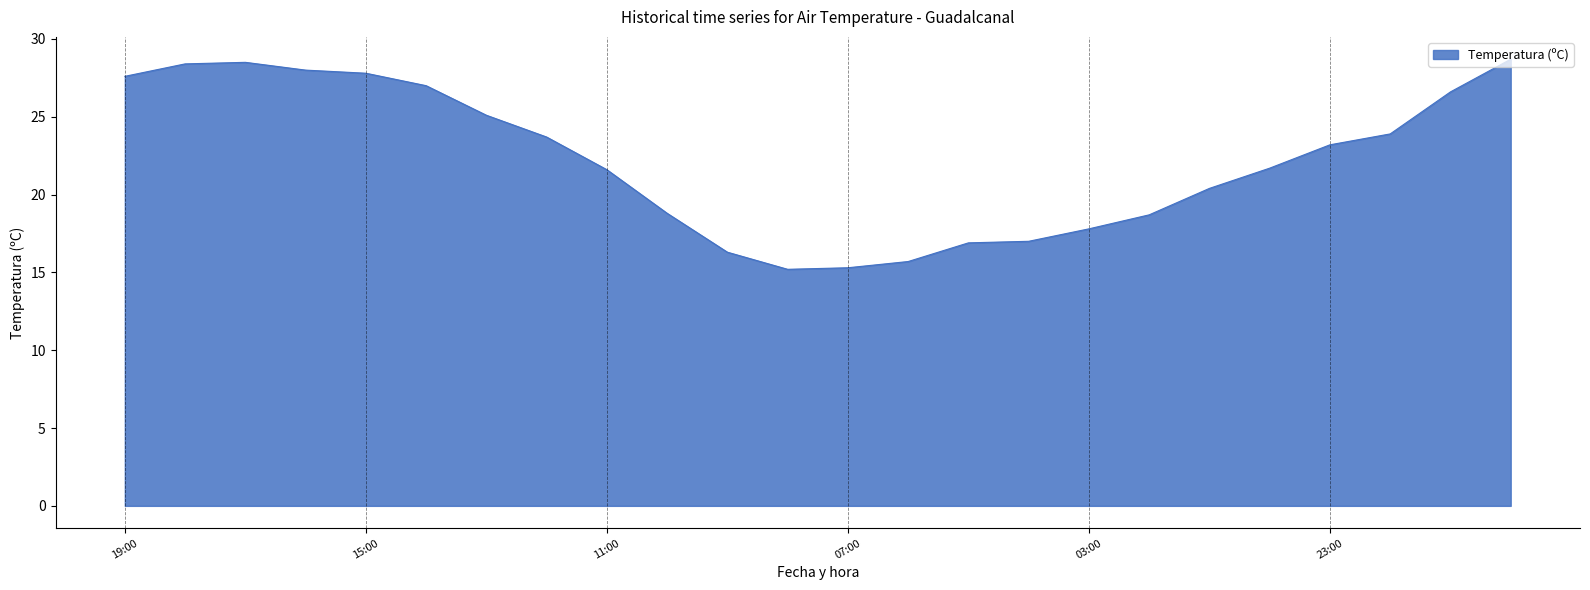

What is the difference between the maximum and minimum values?

13.5